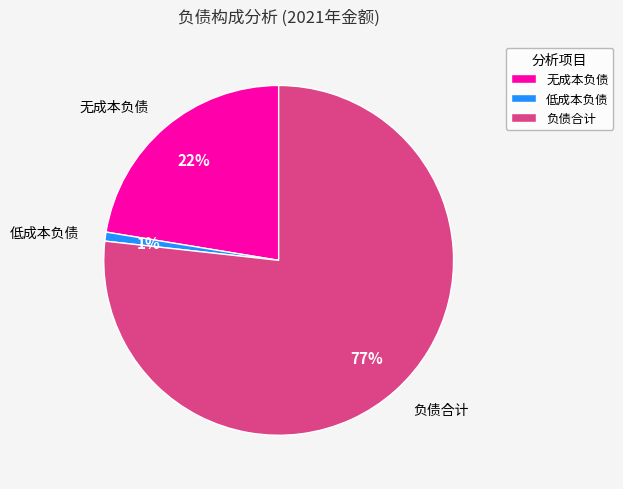

What percentage is the 负债合计 slice, to the nearest percent?

77%